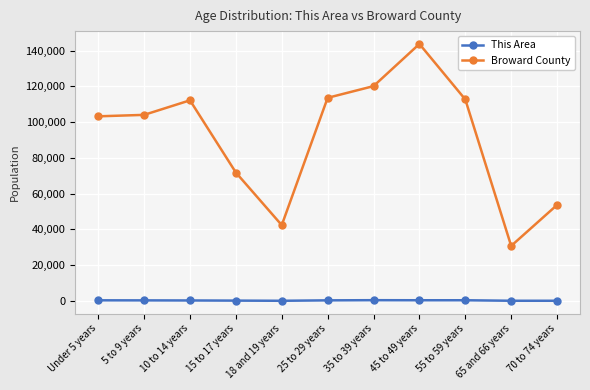

In Broward County, how many points are higher than both neighbors (excluding endpoints)?

2